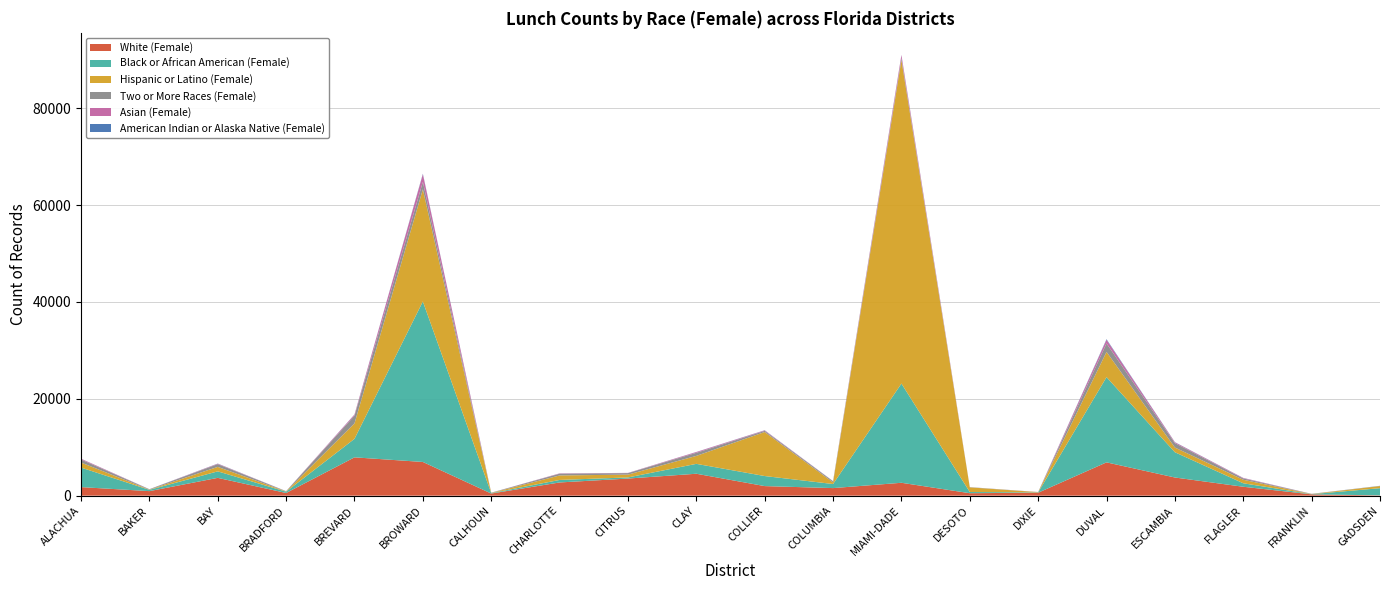

Reading left to right, extract all data points from this chart.

White (Female): ALACHUA=1765	BAKER=936	BAY=3675	BRADFORD=552	BREVARD=7910	BROWARD=6957	CALHOUN=438	CHARLOTTE=2727	CITRUS=3532	CLAY=4526	COLLIER=1975	COLUMBIA=1562	MIAMI-DADE=2660	DESOTO=508	DIXIE=611	DUVAL=6875	ESCAMBIA=3750	FLAGLER=1839	FRANKLIN=271	GADSDEN=60
Black or African American (Female): ALACHUA=4034	BAKER=263	BAY=1341	BRADFORD=271	BREVARD=3826	BROWARD=33133	CALHOUN=84	CHARLOTTE=518	CITRUS=229	CLAY=2041	COLLIER=2077	COLUMBIA=843	MIAMI-DADE=20482	DESOTO=246	DIXIE=70	DUVAL=17594	ESCAMBIA=5213	FLAGLER=718	FRANKLIN=38	GADSDEN=1484
Hispanic or Latino (Female): ALACHUA=1039	BAKER=44	BAY=921	BRADFORD=49	BREVARD=3183	BROWARD=23156	CALHOUN=40	CHARLOTTE=926	CITRUS=583	CLAY=1642	COLLIER=9090	COLUMBIA=327	MIAMI-DADE=66793	DESOTO=959	DIXIE=48	DUVAL=5204	ESCAMBIA=972	FLAGLER=726	FRANKLIN=25	GADSDEN=440
Two or More Races (Female): ALACHUA=627	BAKER=83	BAY=572	BRADFORD=55	BREVARD=1595	BROWARD=1525	CALHOUN=52	CHARLOTTE=360	CITRUS=313	CLAY=640	COLLIER=237	COLUMBIA=245	MIAMI-DADE=400	DESOTO=45	DIXIE=29	DUVAL=1752	ESCAMBIA=906	FLAGLER=272	FRANKLIN=44	GADSDEN=26
Asian (Female): ALACHUA=156	BAKER=5	BAY=91	BRADFORD=3	BREVARD=226	BROWARD=1577	CALHOUN=1	CHARLOTTE=67	CITRUS=37	CLAY=159	COLLIER=98	COLUMBIA=23	MIAMI-DADE=624	DESOTO=5	DIXIE=0	DUVAL=762	ESCAMBIA=172	FLAGLER=96	FRANKLIN=1	GADSDEN=1
American Indian or Alaska Native (Female): ALACHUA=13	BAKER=6	BAY=29	BRADFORD=3	BREVARD=25	BROWARD=109	CALHOUN=2	CHARLOTTE=8	CITRUS=7	CLAY=15	COLLIER=29	COLUMBIA=7	MIAMI-DADE=33	DESOTO=2	DIXIE=1	DUVAL=116	ESCAMBIA=36	FLAGLER=14	FRANKLIN=1	GADSDEN=25